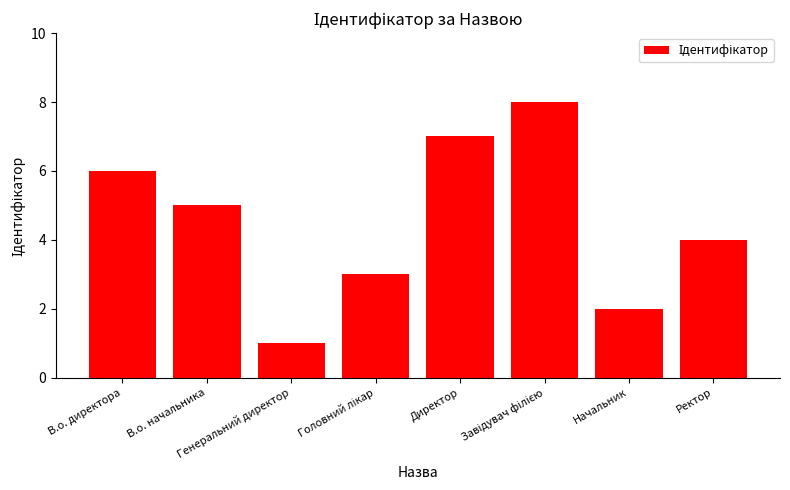

Where is the data nearest to the value 4?

Ректор